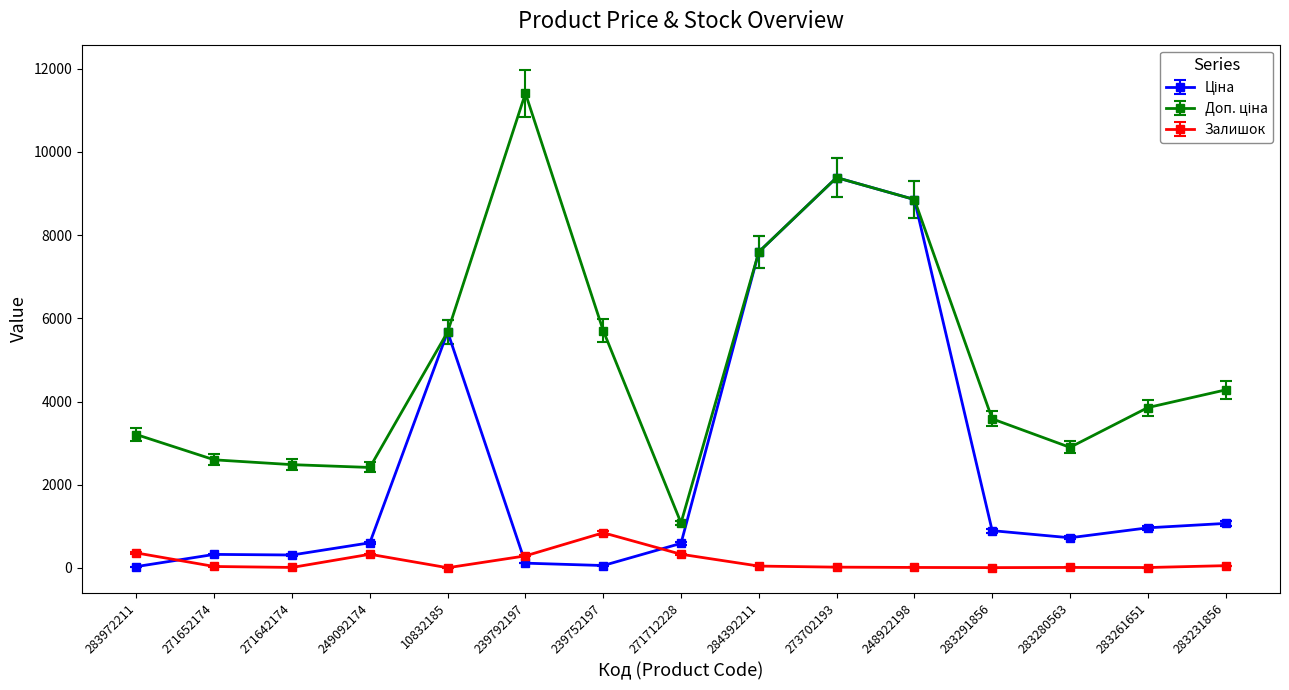

Is it true that Залишок equals 18.0 at 273702193?

True